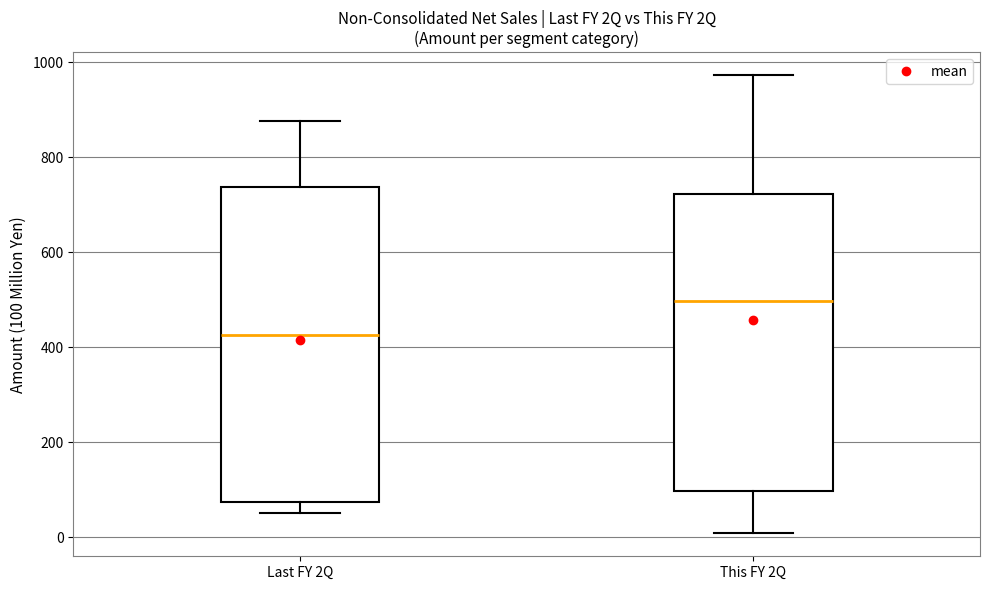

Which box has the highest median line?

This FY 2Q